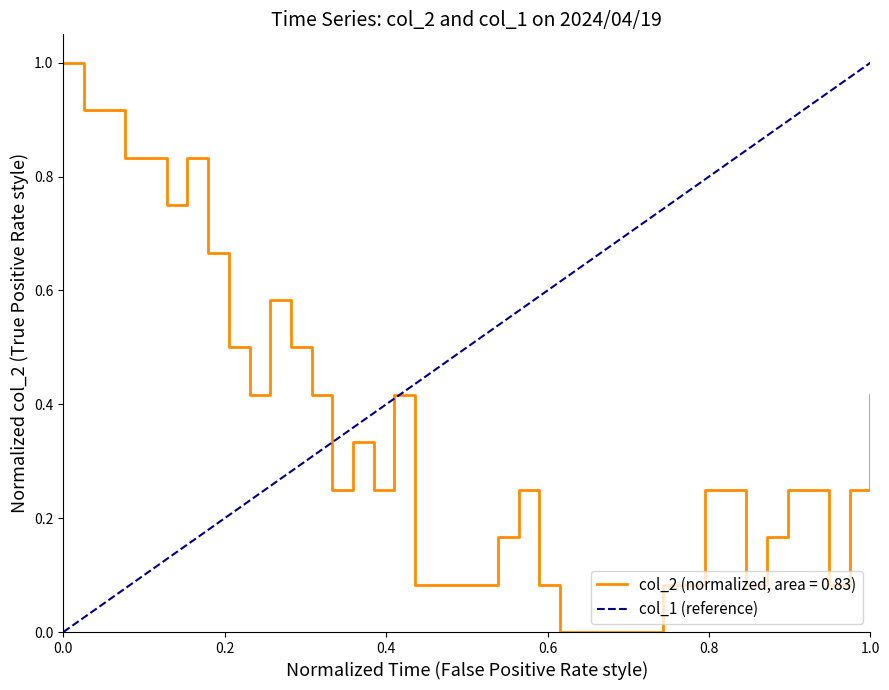

What is the maximum value for col_2 (normalized, area = 0.83)?

1.0